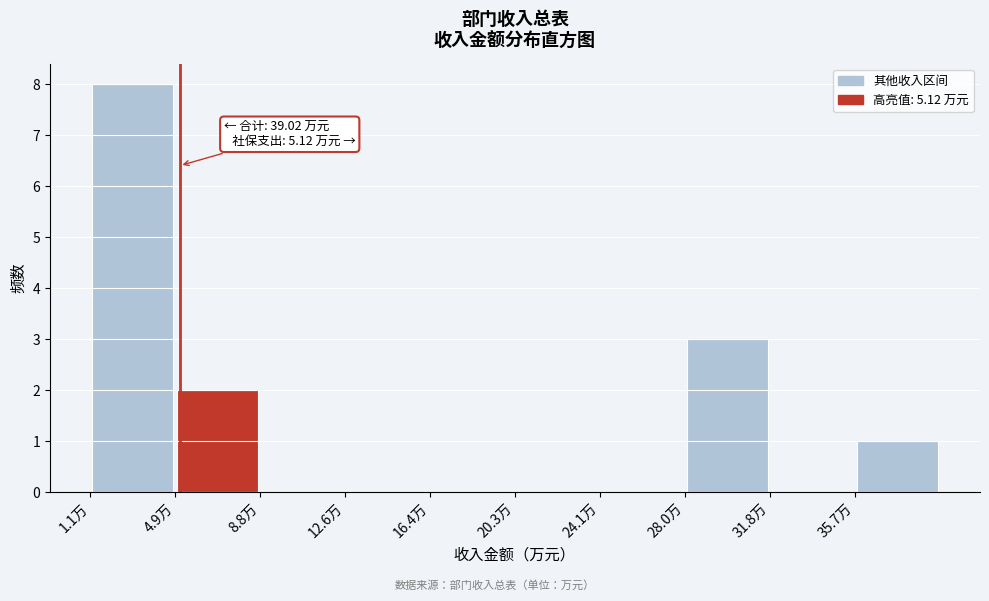

Which range on the x-axis has the tallest bar?

1.0 to 5.0